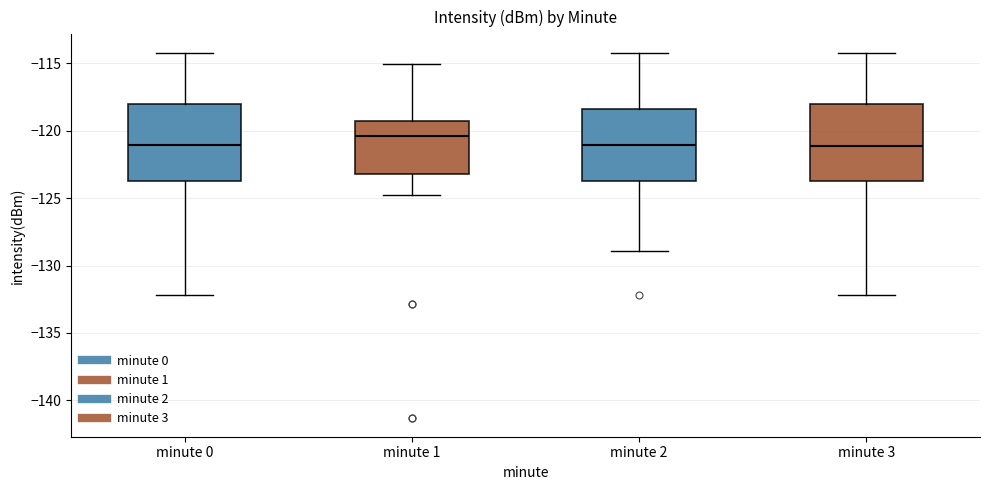

Which box's median line is the highest?

minute 1